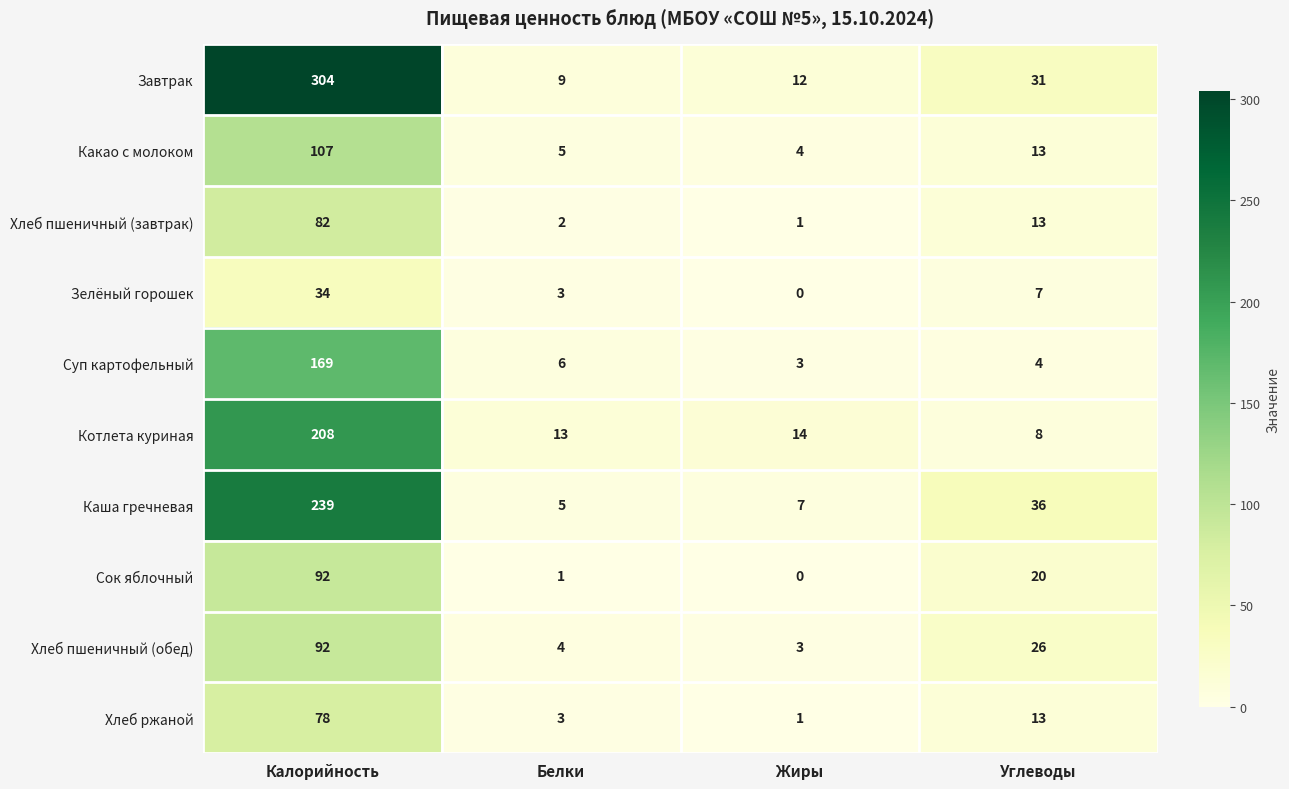

What is the average value of the Хлеб пшеничный (обед) series?

31